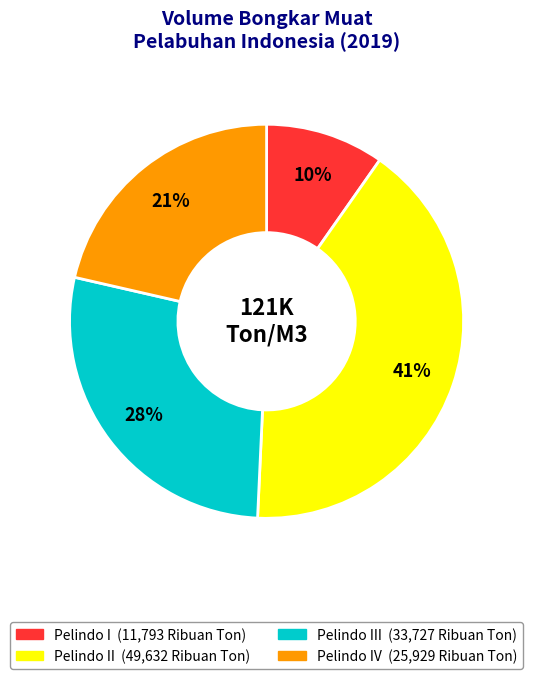

To the nearest percent, what is the average slice percentage?

25%